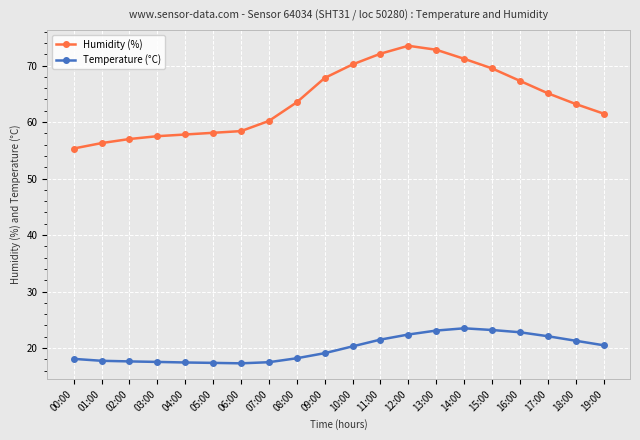

Does the chart display data point markers on the line(s)?

Yes